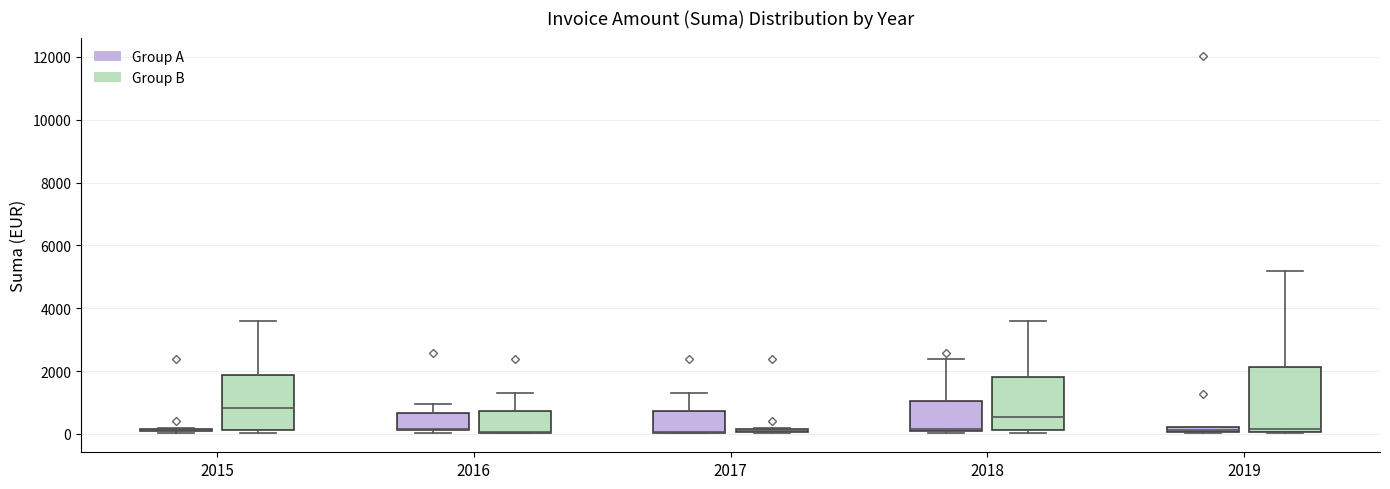

Which box is the tallest, from its lower edge to its upper edge?

2019 (Group B)